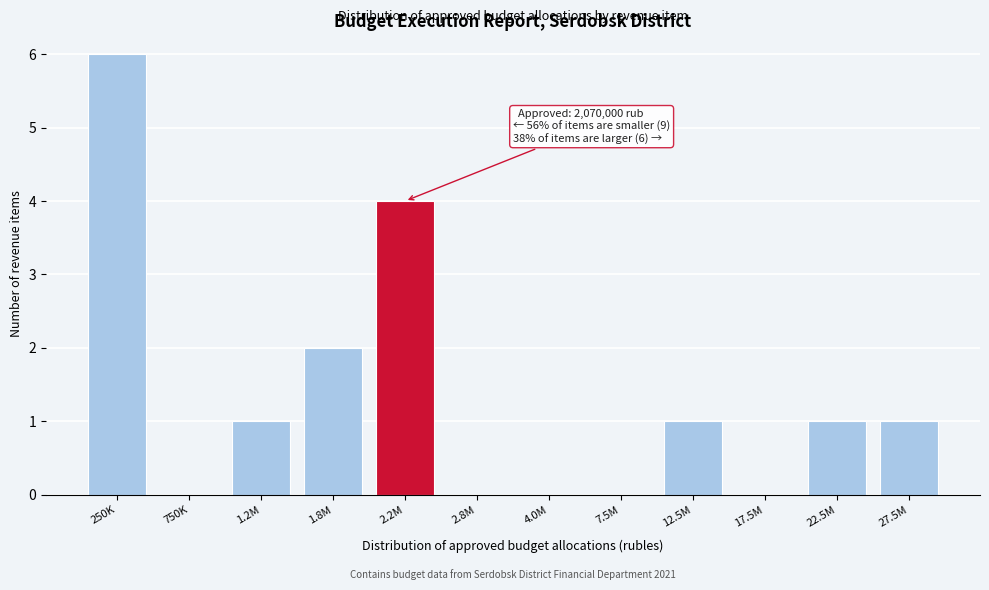

Reading right to left, list all the values displayed in this chart.

27.5M=1	22.5M=1	17.5M=0	12.5M=1	7.5M=0	4.0M=0	2.8M=0	2.2M=4	1.8M=2	1.2M=1	750K=0	250K=6